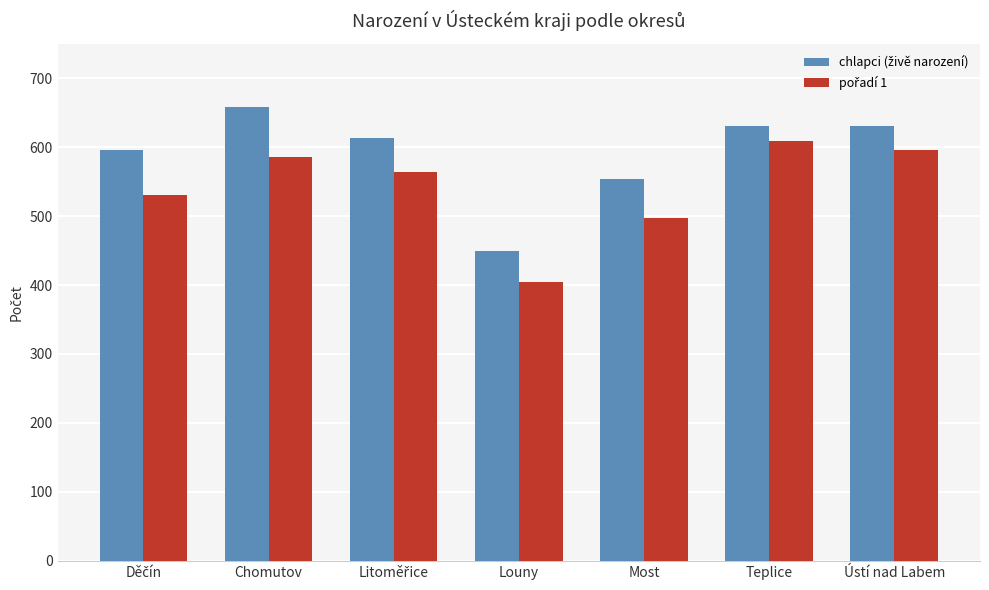

What is the label of the 4th bar from the right?

Louny